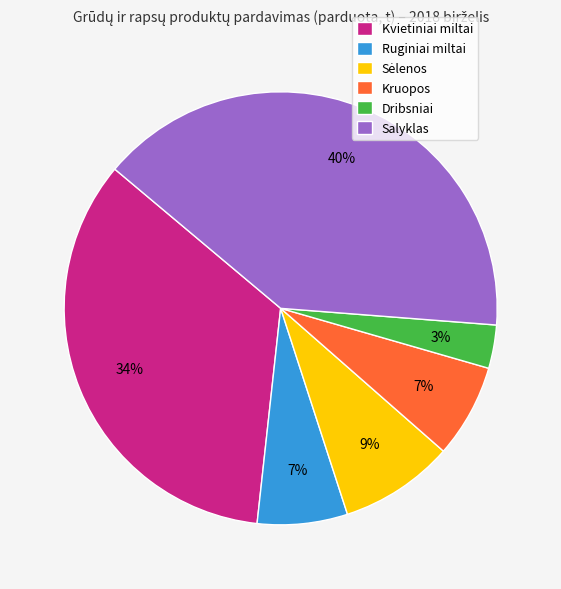

Which category has the smallest portion of the pie?

Dribsniai